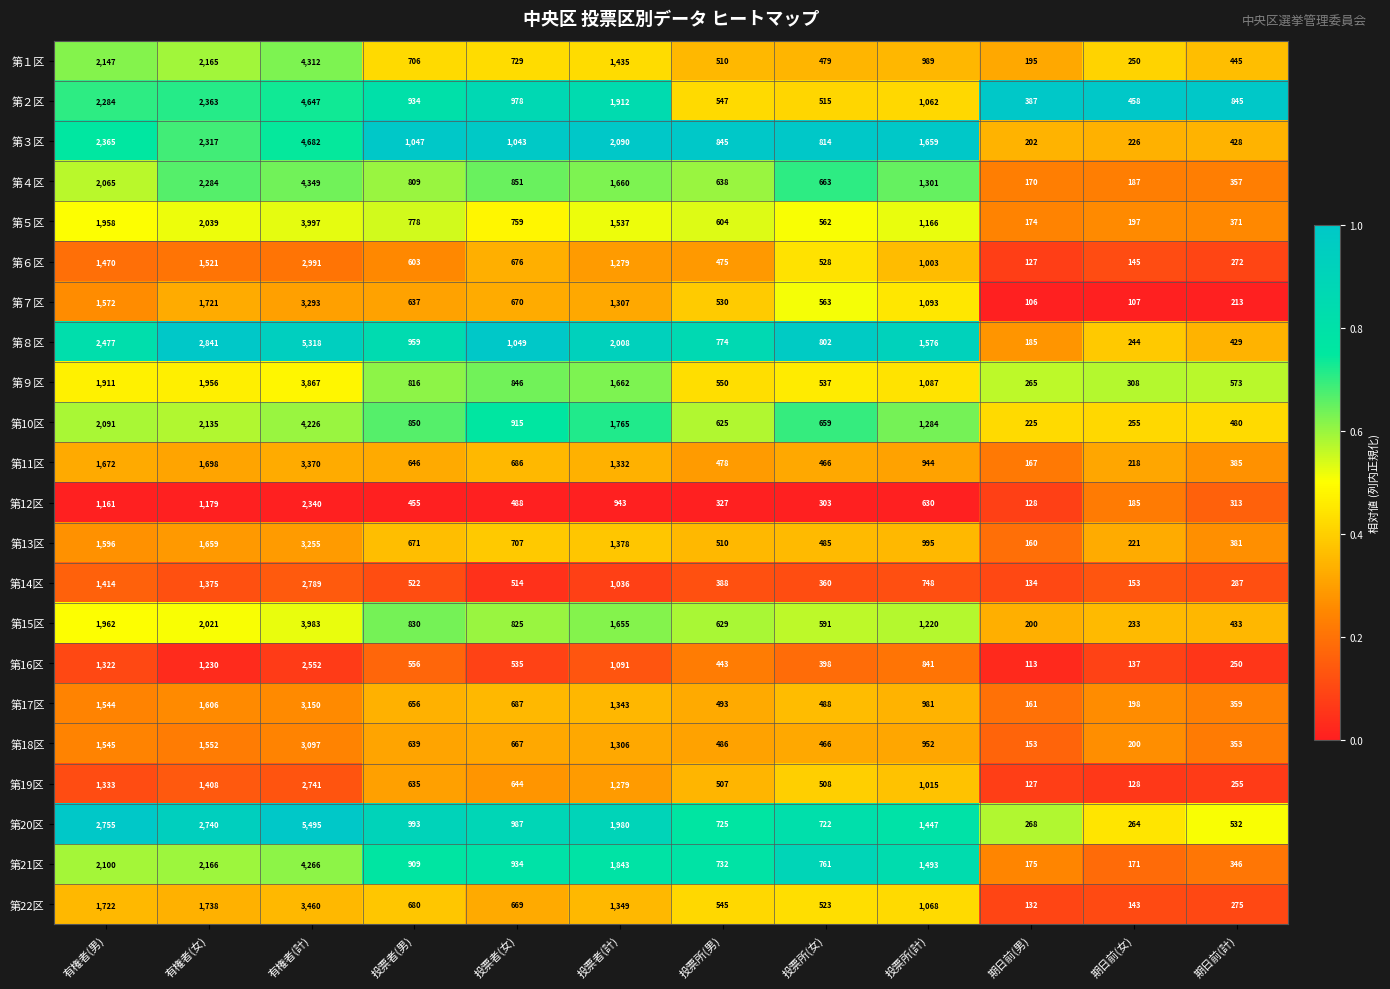

Which series has the widest spread of values?

第20区